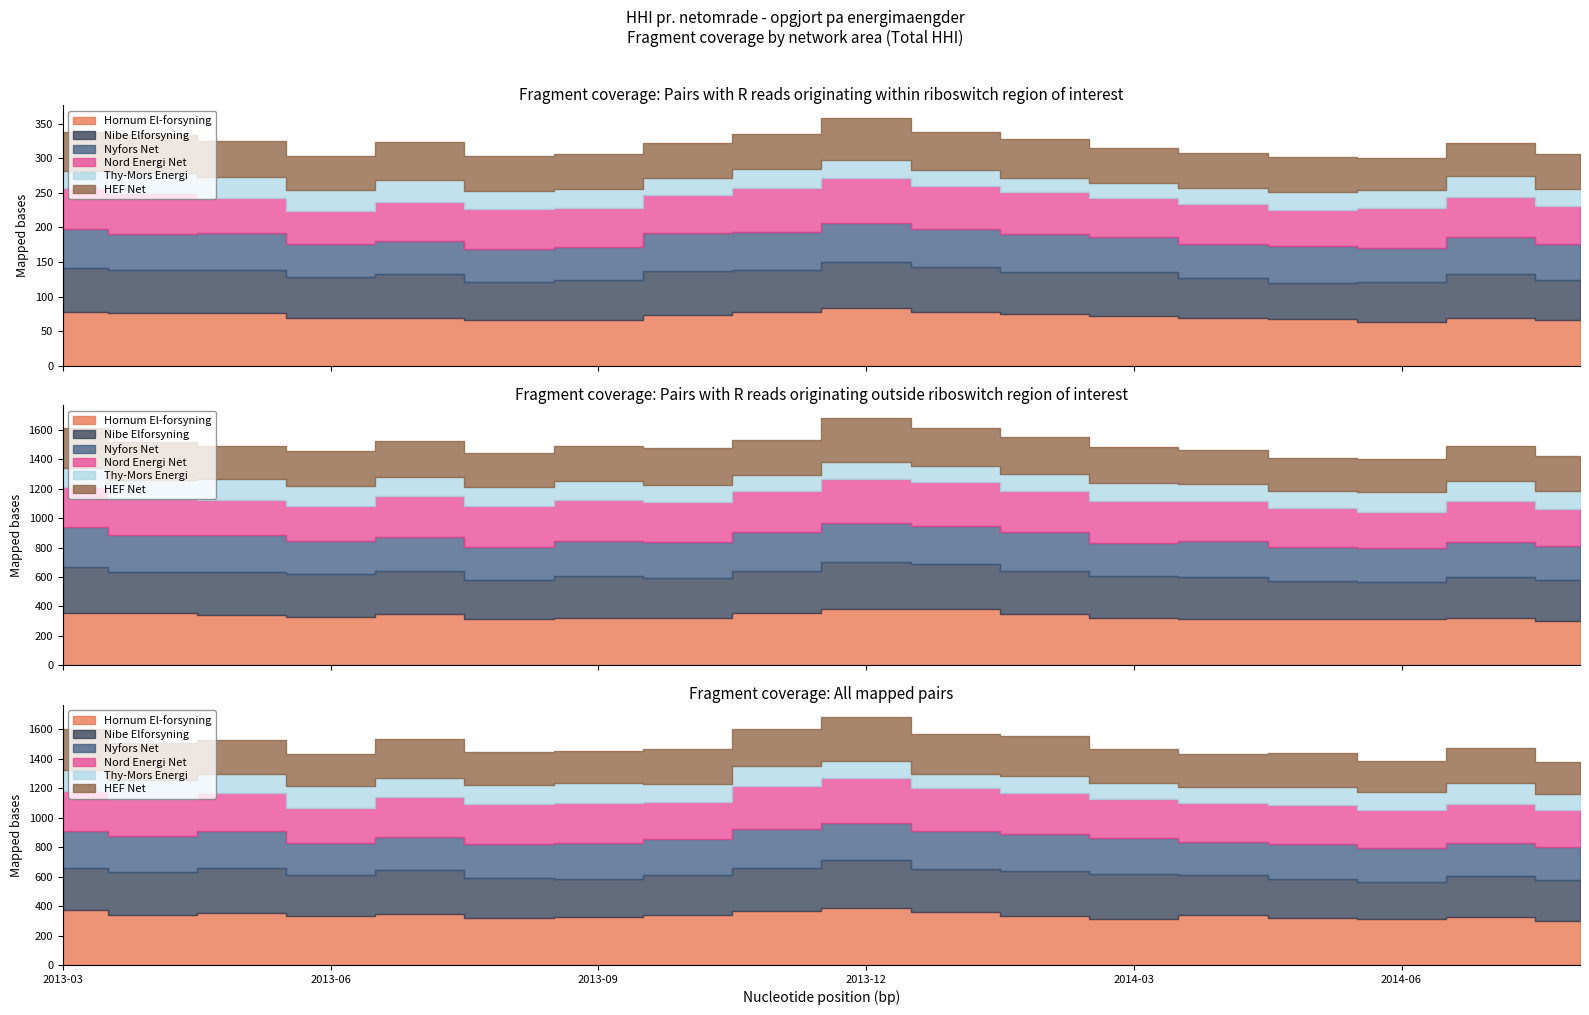

True or false: Nibe Elforsyning and Hornum El-forsyning cross at least once.

False